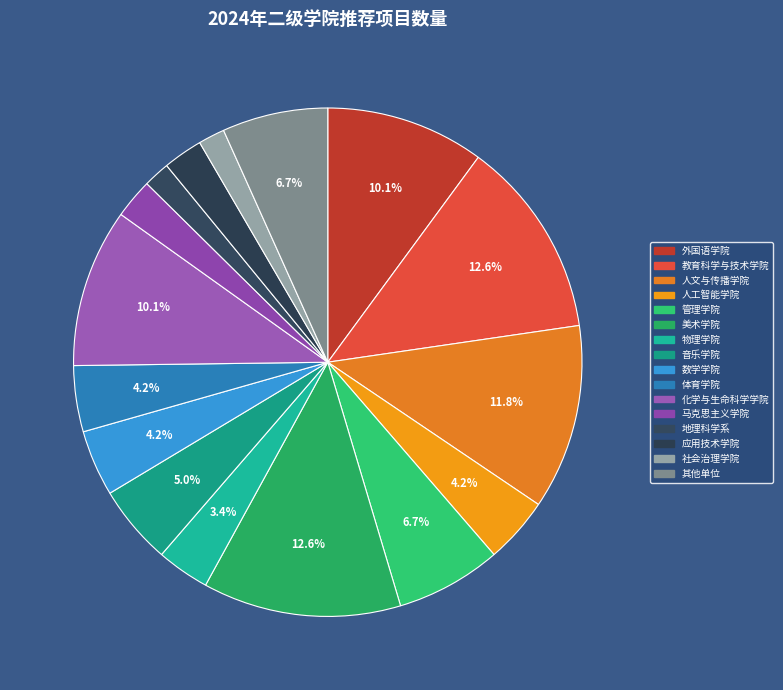

To the nearest percent, what percentage of the pie is 音乐学院?

5%